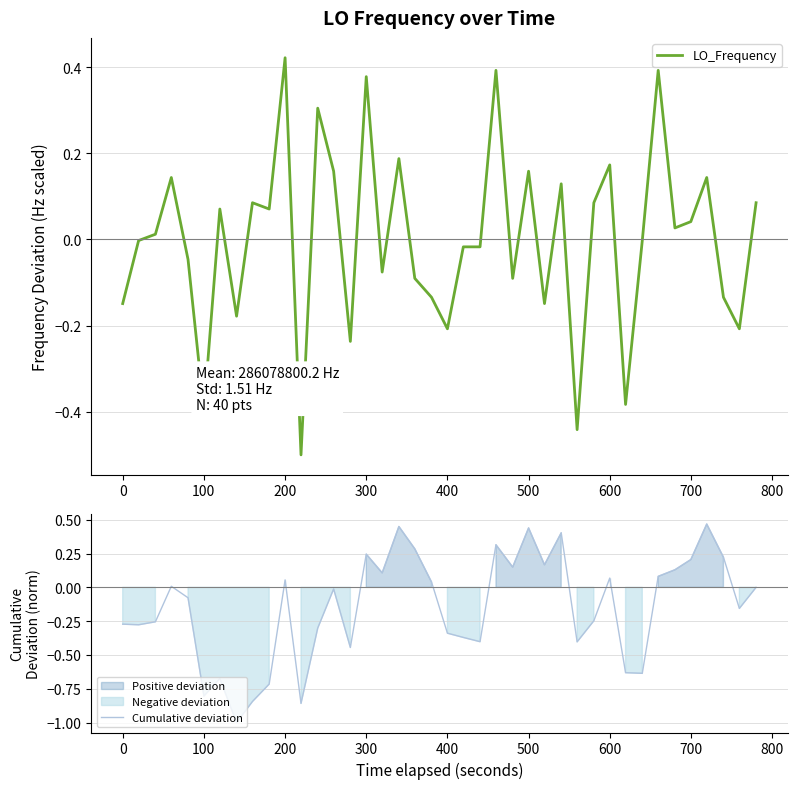

What is the minimum value for LO_Frequency?

-0.5